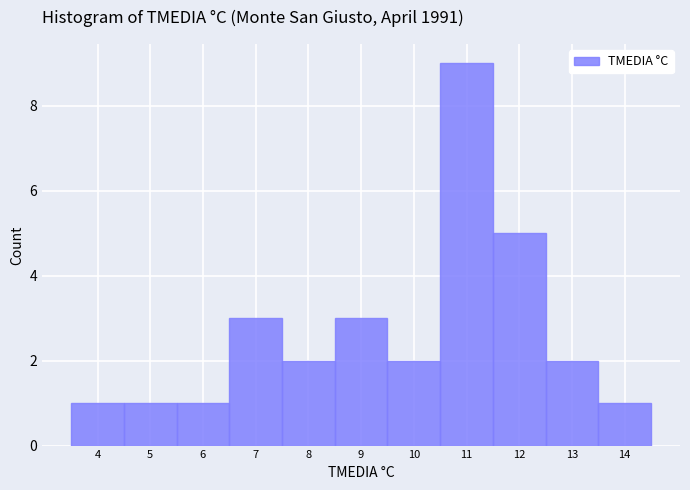

Reading left to right, list every bar in this chart as the range it spans on the x-axis followed by its height. The values are not printed on the chart, so give them approximately, as read against the axis.

3.5 to 4.5: 1
4.5 to 5.5: 1
5.5 to 6.5: 1
6.5 to 7.5: 3
7.5 to 8.5: 2
8.5 to 9.5: 3
9.5 to 10.5: 2
10.5 to 11.5: 9
11.5 to 12.5: 5
12.5 to 13.5: 2
13.5 to 14.5: 1